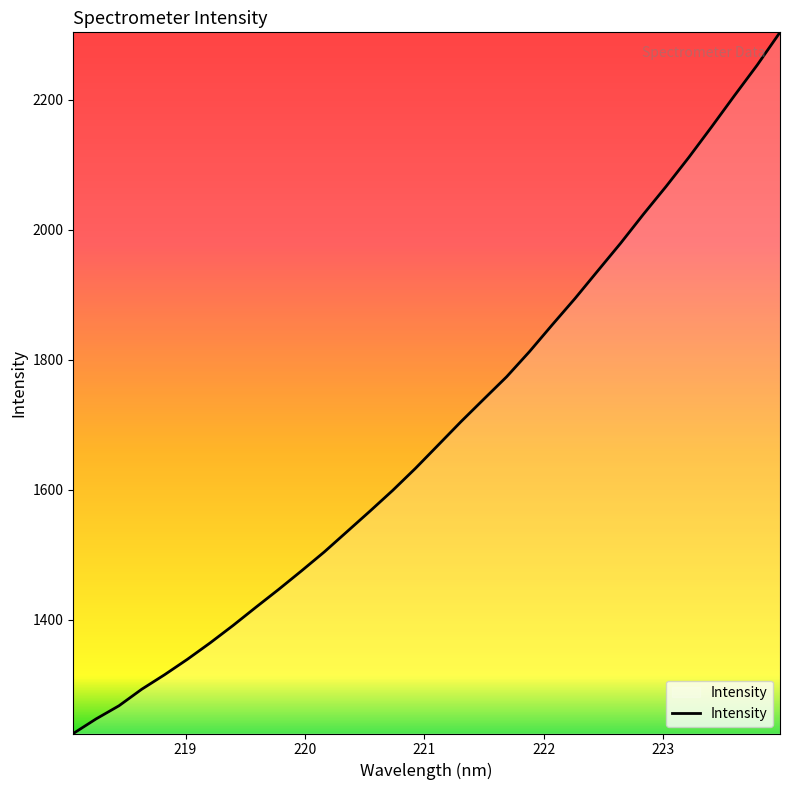

Is this an area chart (filled region under the line)?

No